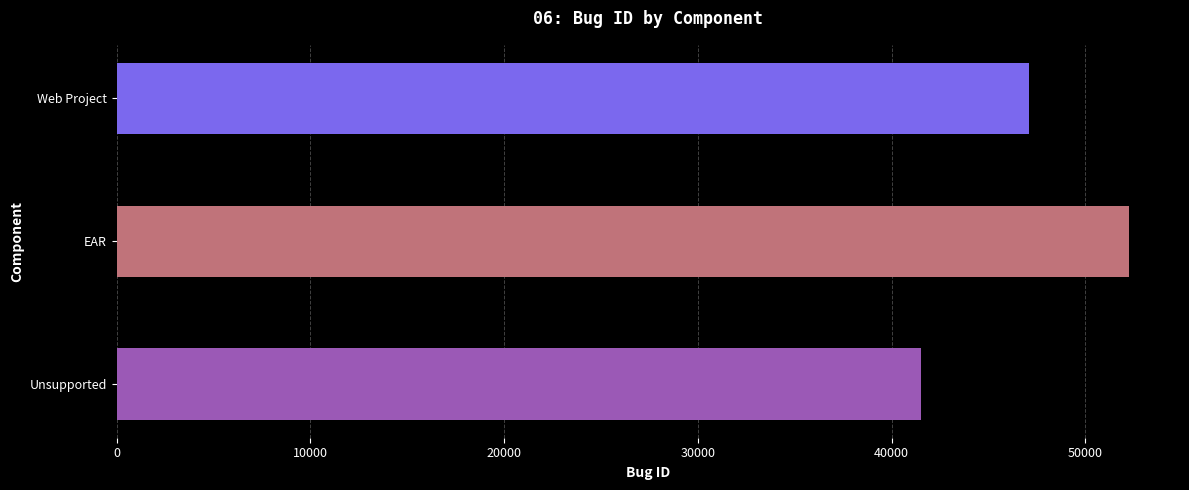

List the labels in order of value, largest first.

EAR, Web Project, Unsupported